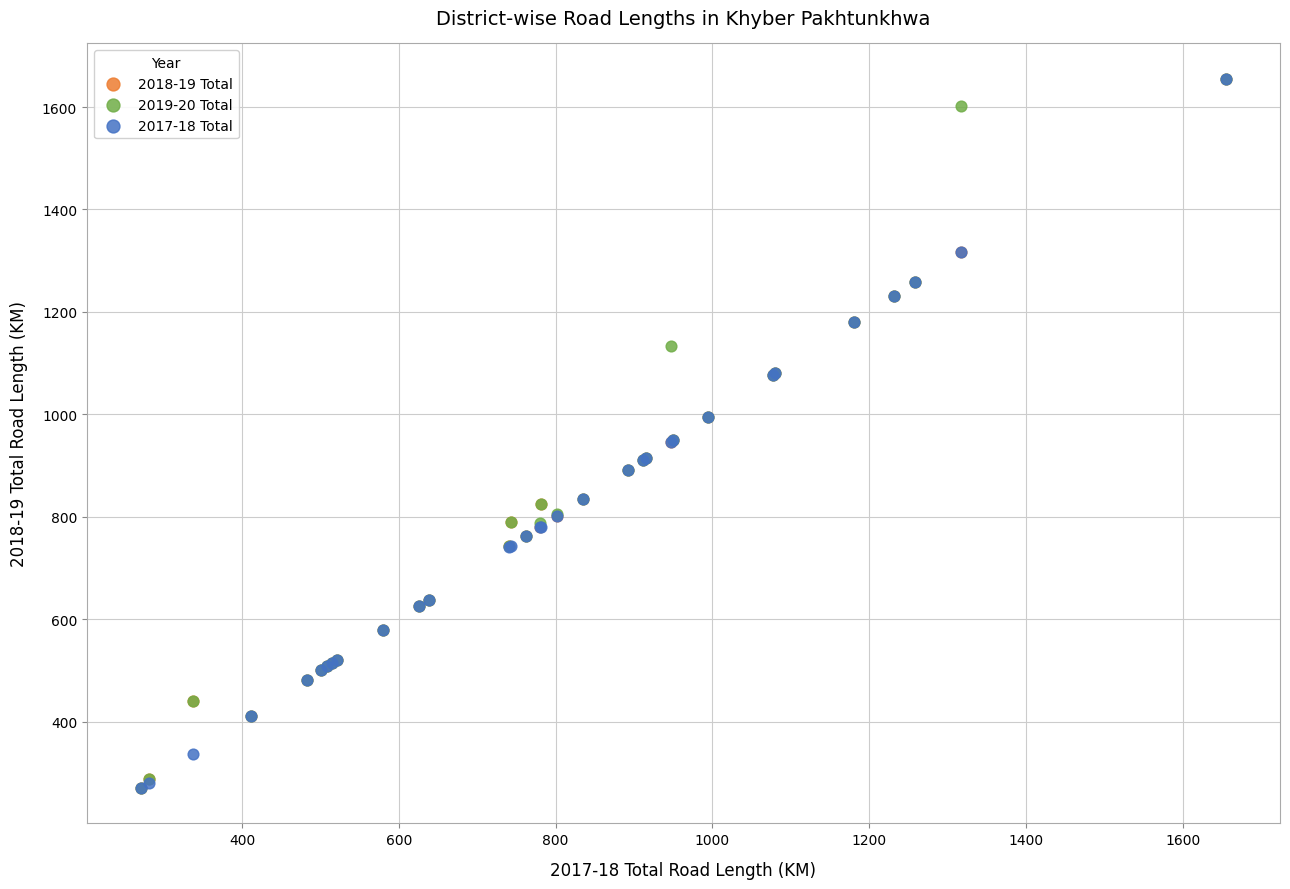

What are all the series names shown in the legend?

2018-19 Total, 2019-20 Total, 2017-18 Total